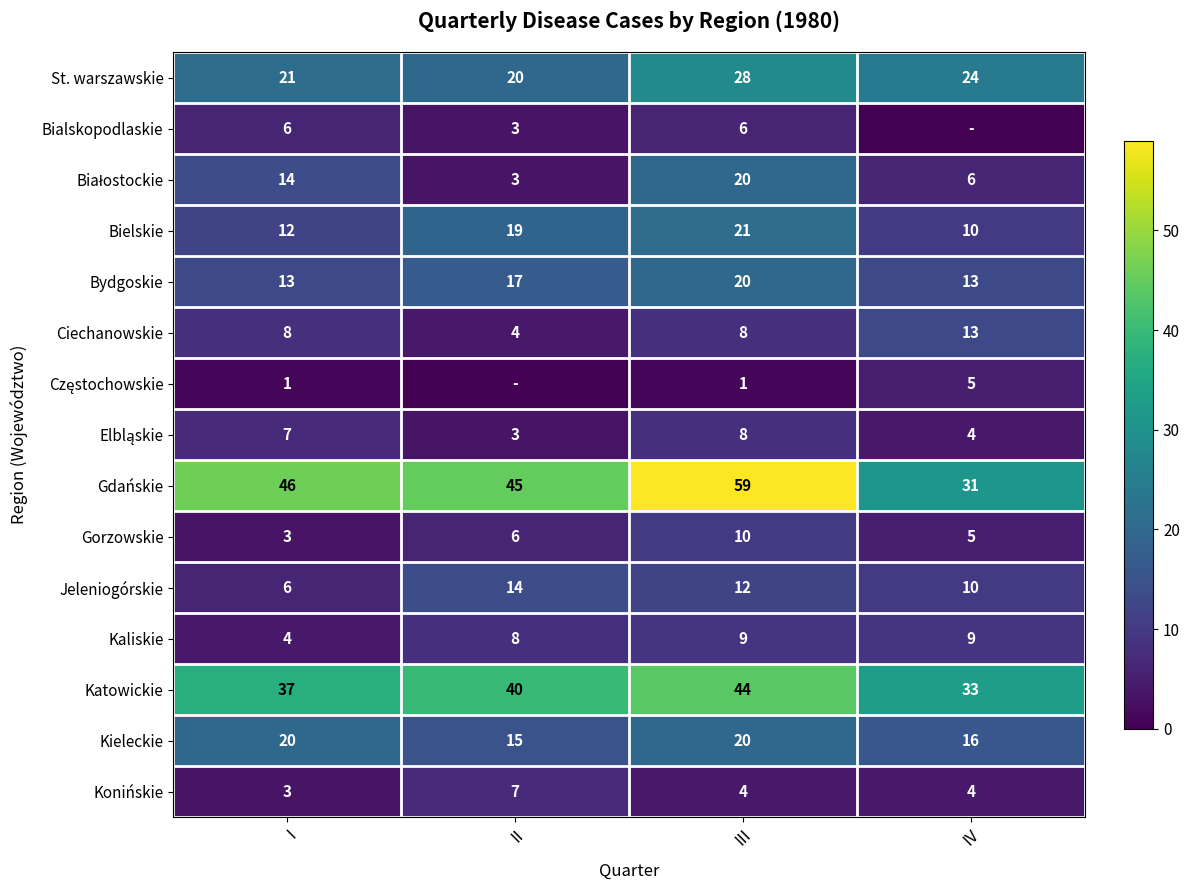

At which category is the sum across all series the highest?

III